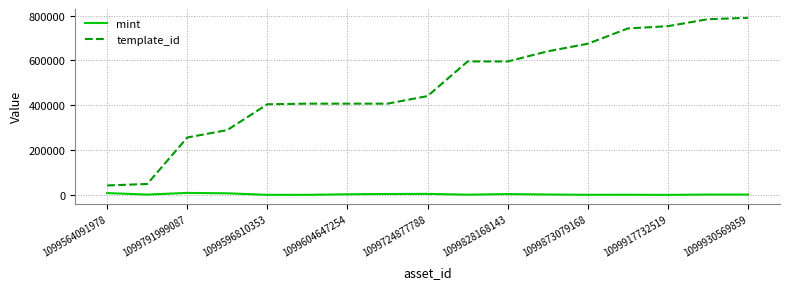

Which series has the largest total across all categories?

template_id